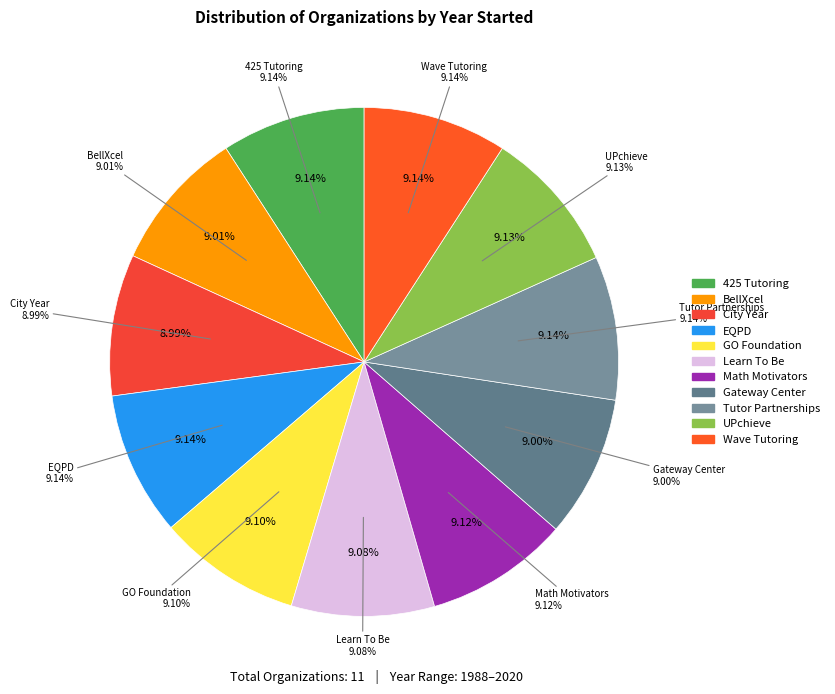

Is there a majority slice in this chart?

No